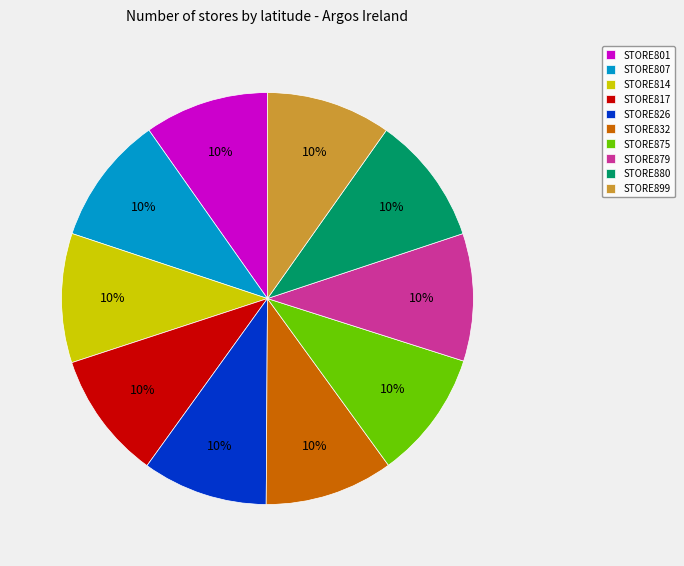

Does STORE899 account for over 50% of the chart?

No